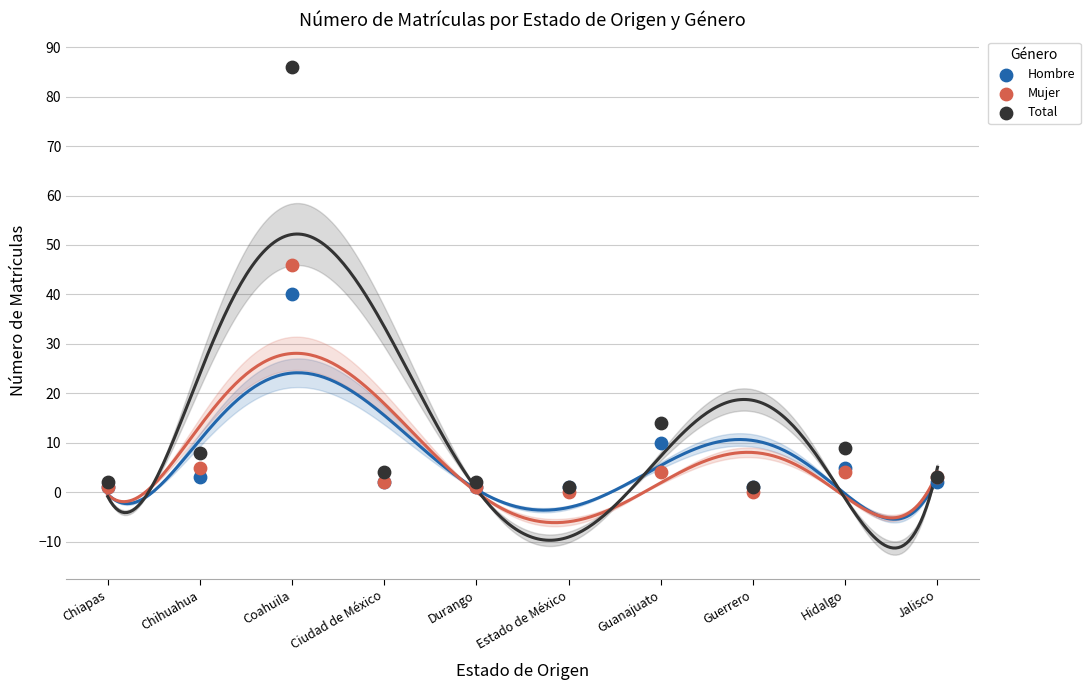

In the Mujer series, what Y value is closest to 23?

5